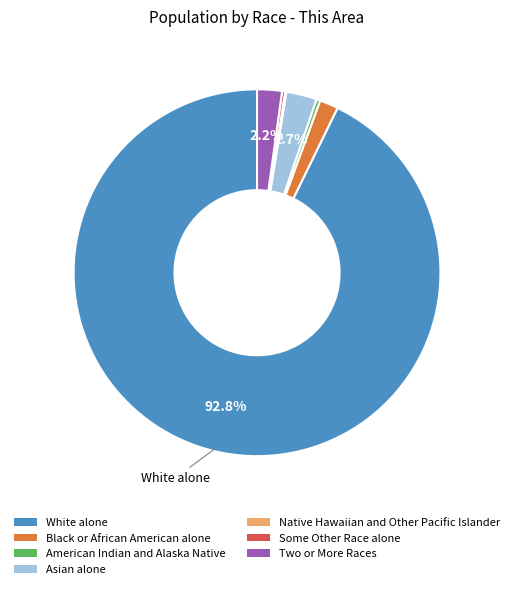

Is it true that White alone is 93% of the pie?

True